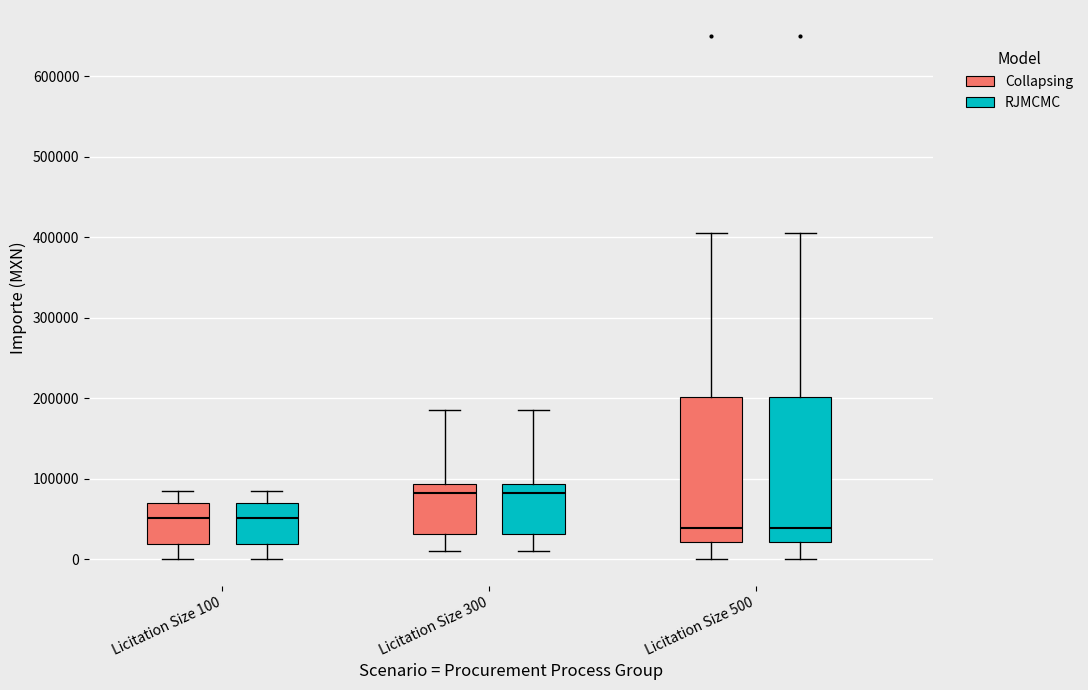

Where does the lower whisker of the box for Licitation Size 300 (RJMCMC) end on the y-axis? The values are not printed on the chart, so give them approximately, as read against the axis.

10000